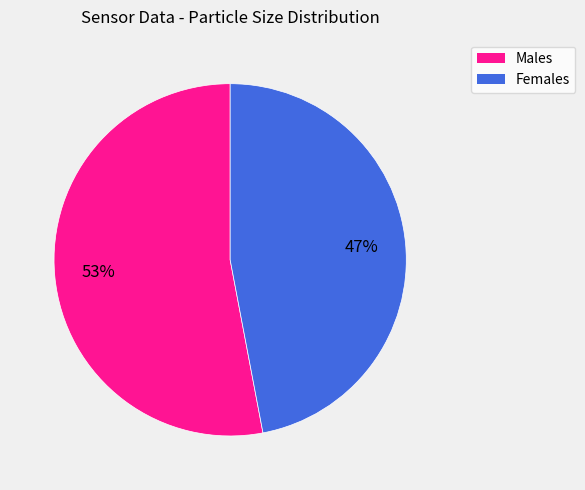

Count the number of slices in the pie.

2